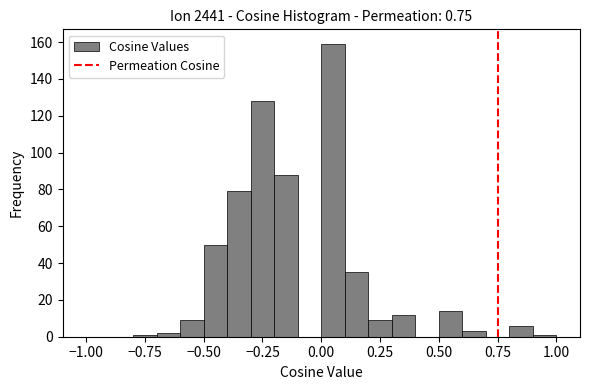

Read against the x-axis, roughly where is the centre of the tallest bar?

0.05